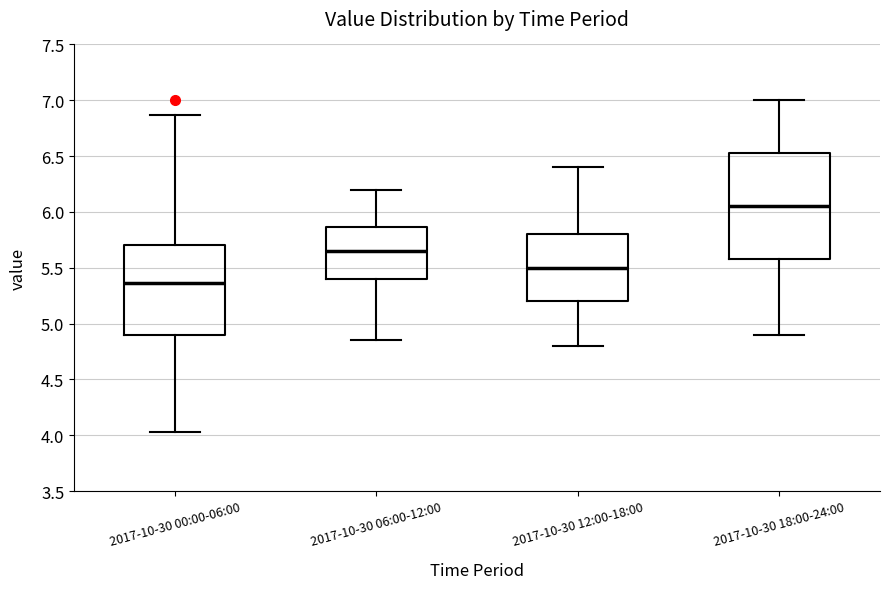

Which box is the tallest, from its lower edge to its upper edge?

2017-10-30 18:00-24:00